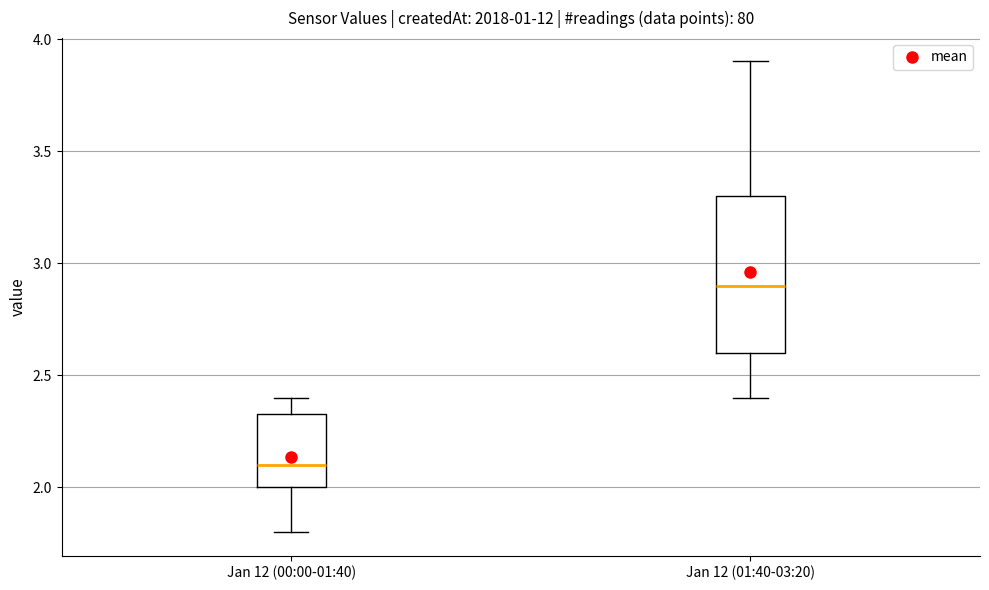

Reading left to right, read every box against the y-axis: the position of its median line, the range the box covers, and the ends of its whiskers. The values are not printed on the chart, so give them approximately, as read against the axis.

Jan 12 (00:00-01:40): median 2.10, box 2.00 to 2.35, whiskers 1.80 to 2.40
Jan 12 (01:40-03:20): median 2.90, box 2.60 to 3.30, whiskers 2.40 to 3.90